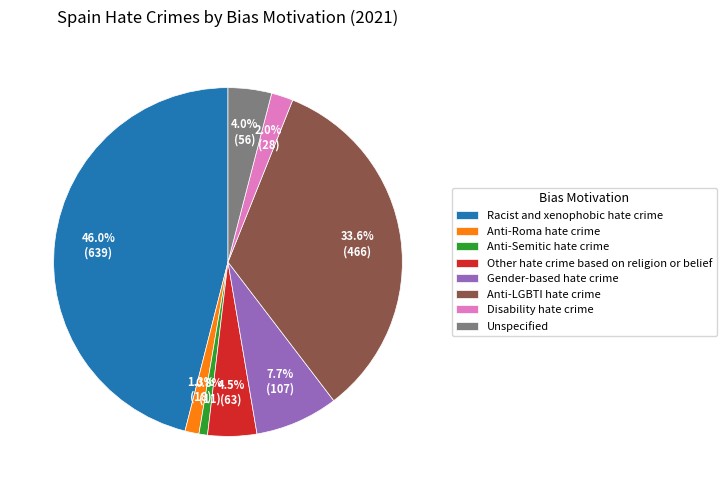

What percentage is the Unspecified slice, to the nearest percent?

4%